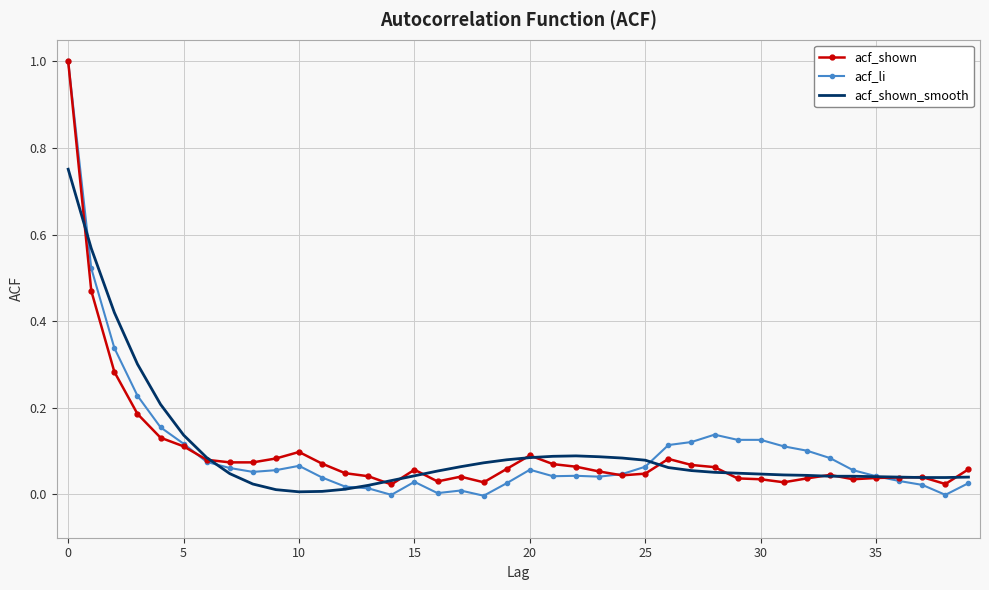

What is the maximum value shown in the chart?

1.0